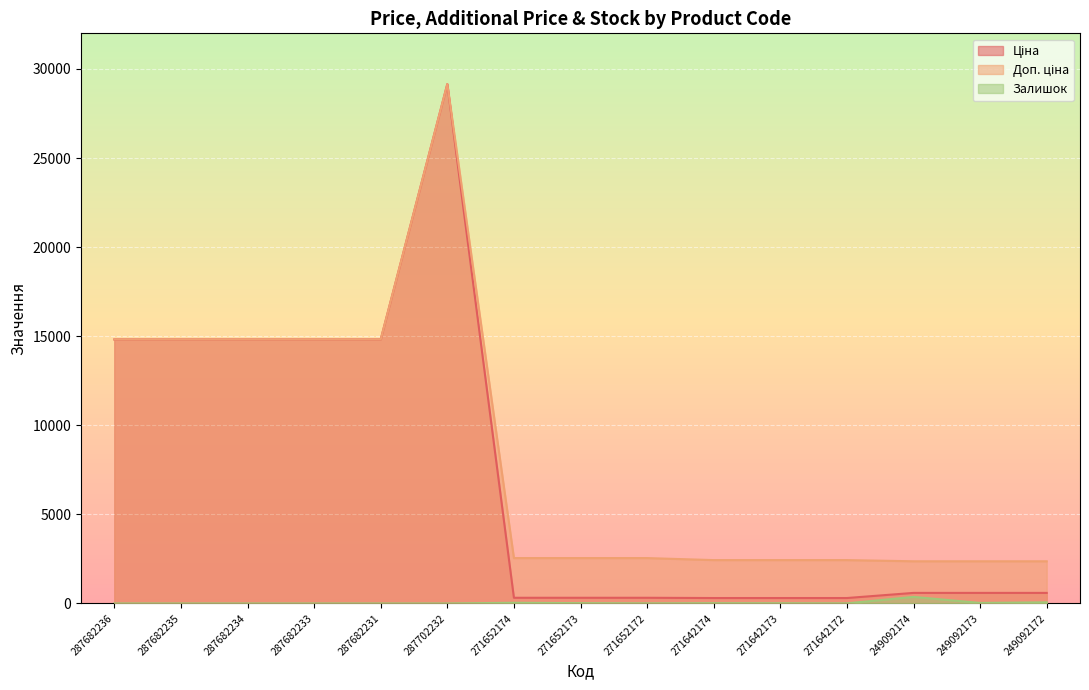

What is the difference between the second highest and minimum values in the Залишок series?

63.0